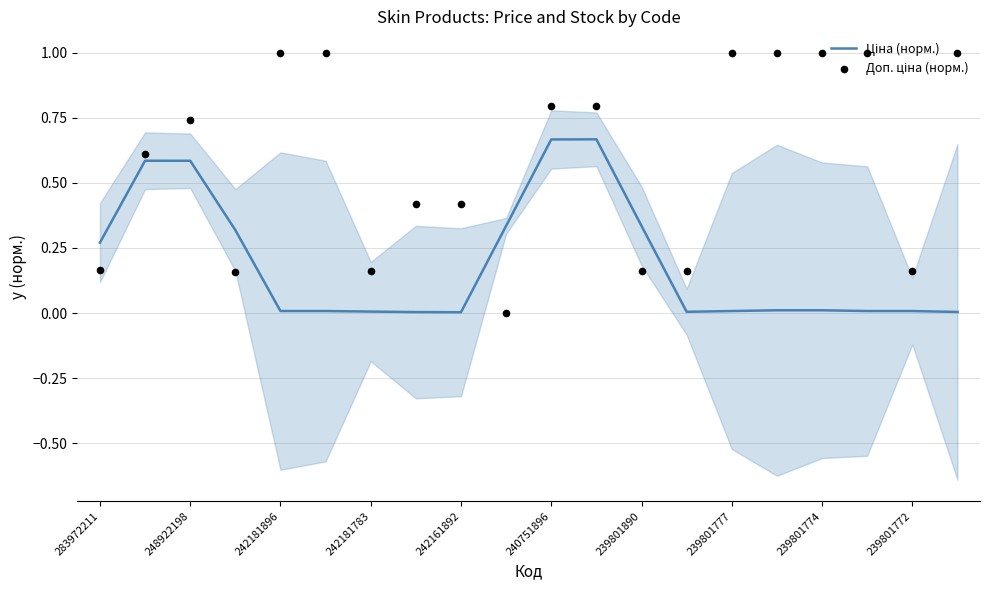

At which category is the sum across all series the highest?

11